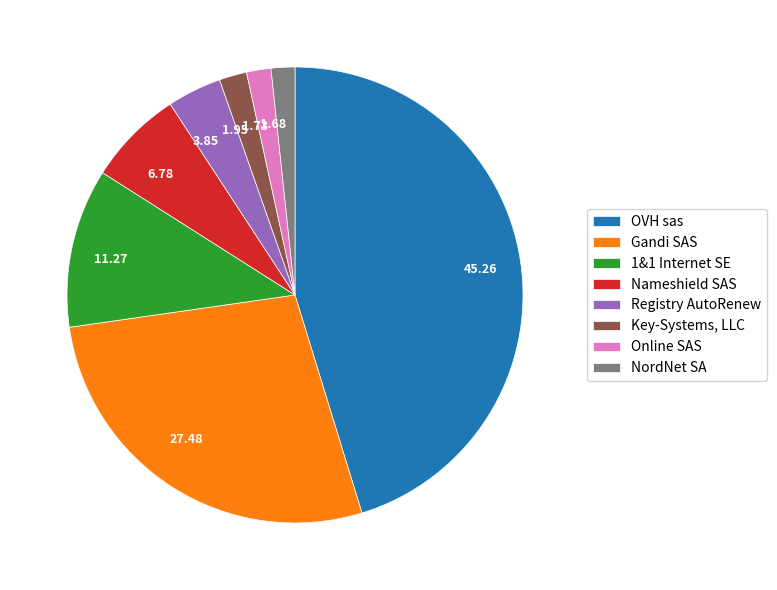

Count the number of slices in the pie.

8